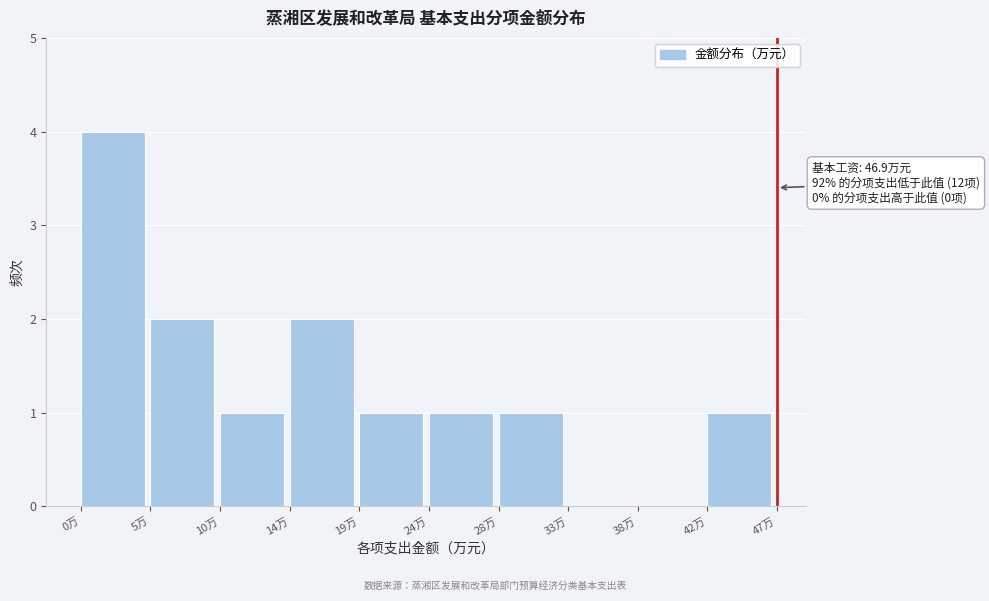

Which range on the x-axis has the tallest bar?

0.5 to 5.0